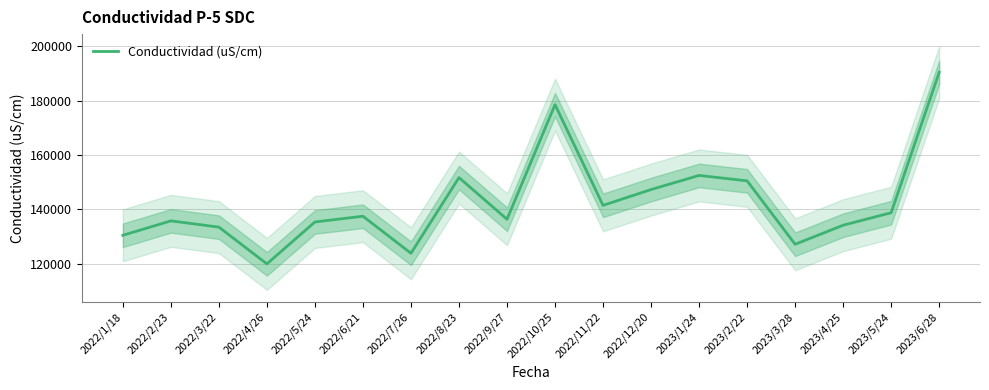

The value at 2022/4/26 is 120000. True or false?

True